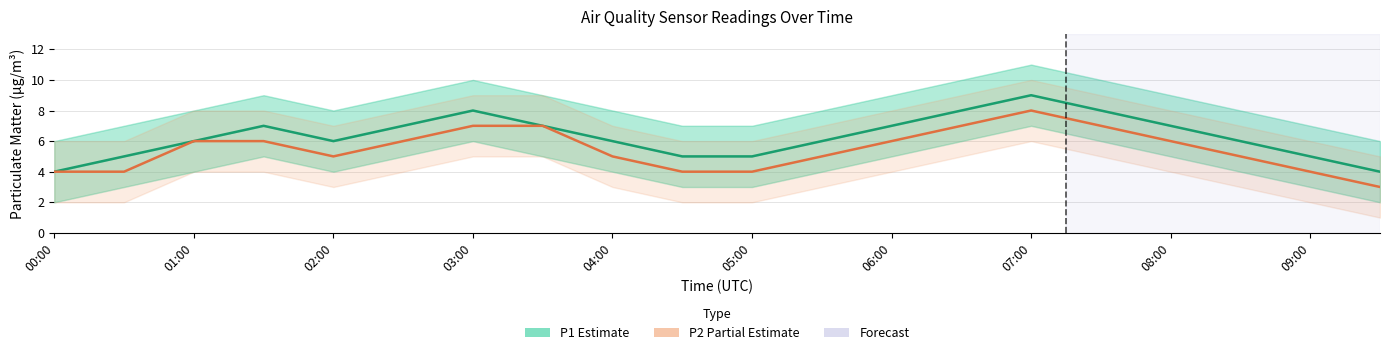

Count the P2 (Partial Estimate) values in the range 4 to 7.

18